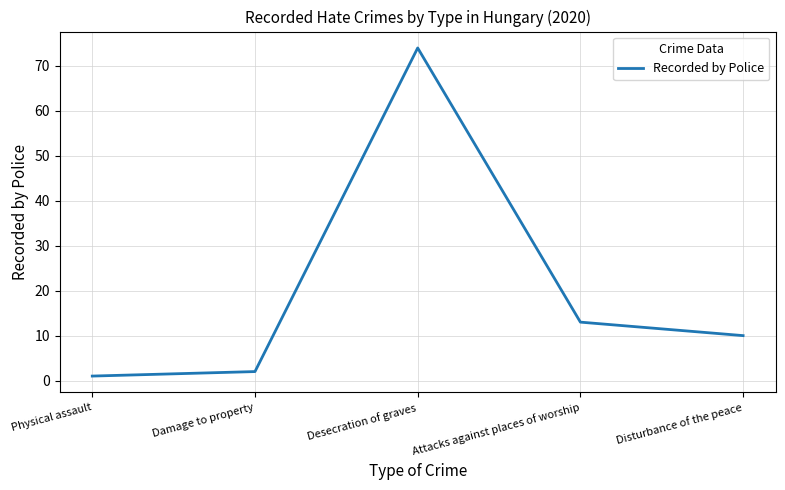

What is the change in value from Desecration of graves to Attacks against places of worship?

-61